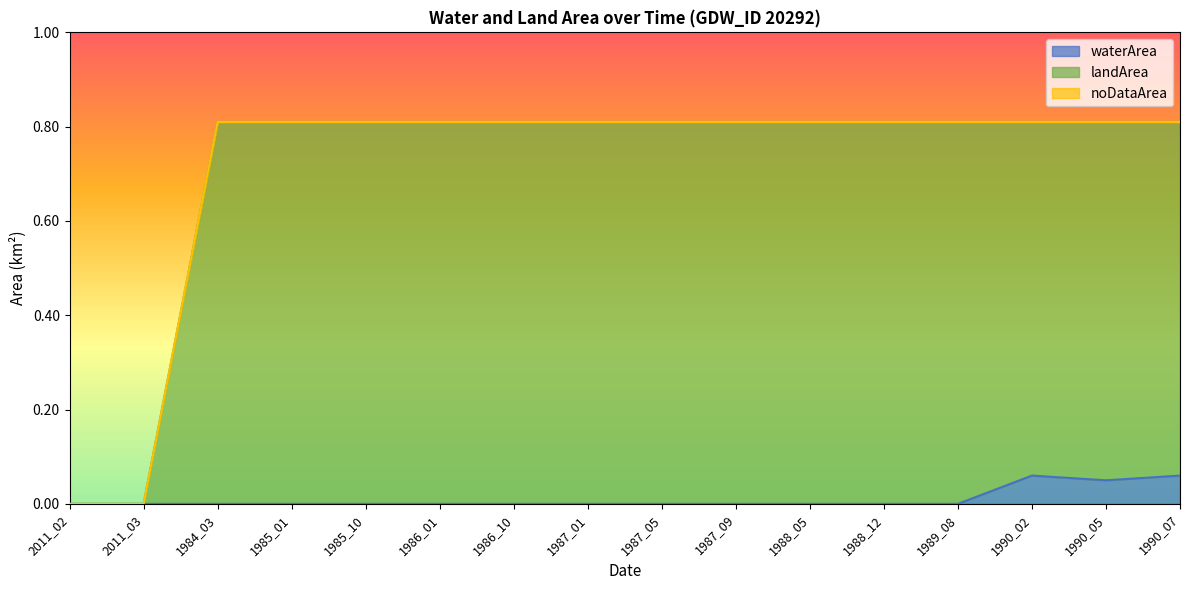

What is the difference between the maximum and second lowest values in the landArea series?

0.8